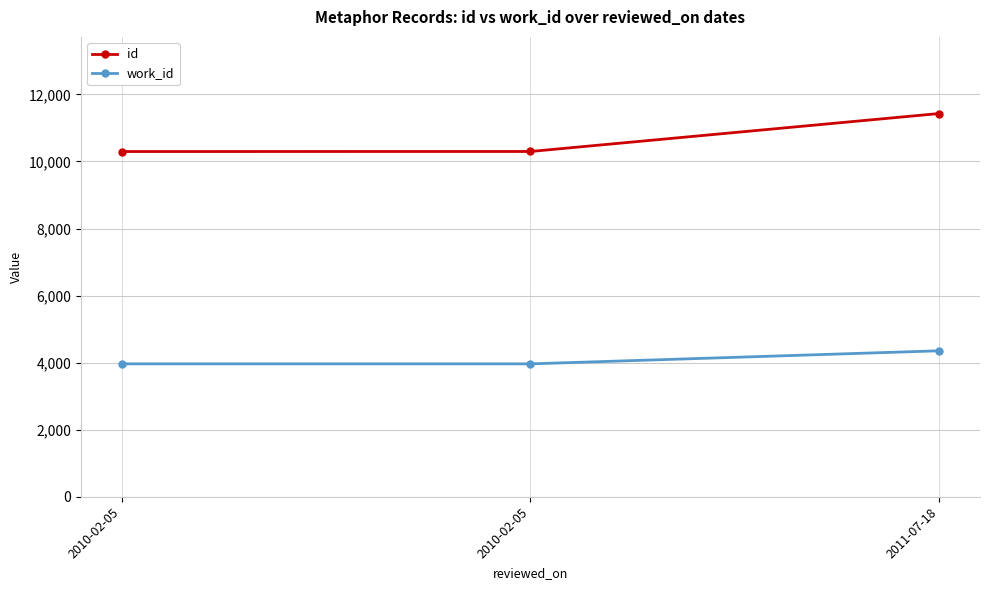

Reading right to left, list all the values displayed in this chart.

id: 11429	10297	10296
work_id: 4353	3963	3963